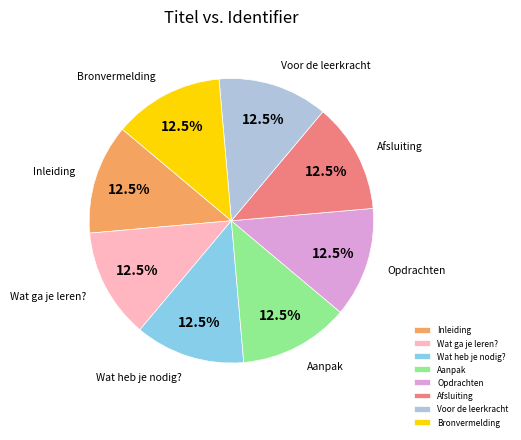

Is the sum of Afsluiting and Aanpak greater than half?

No